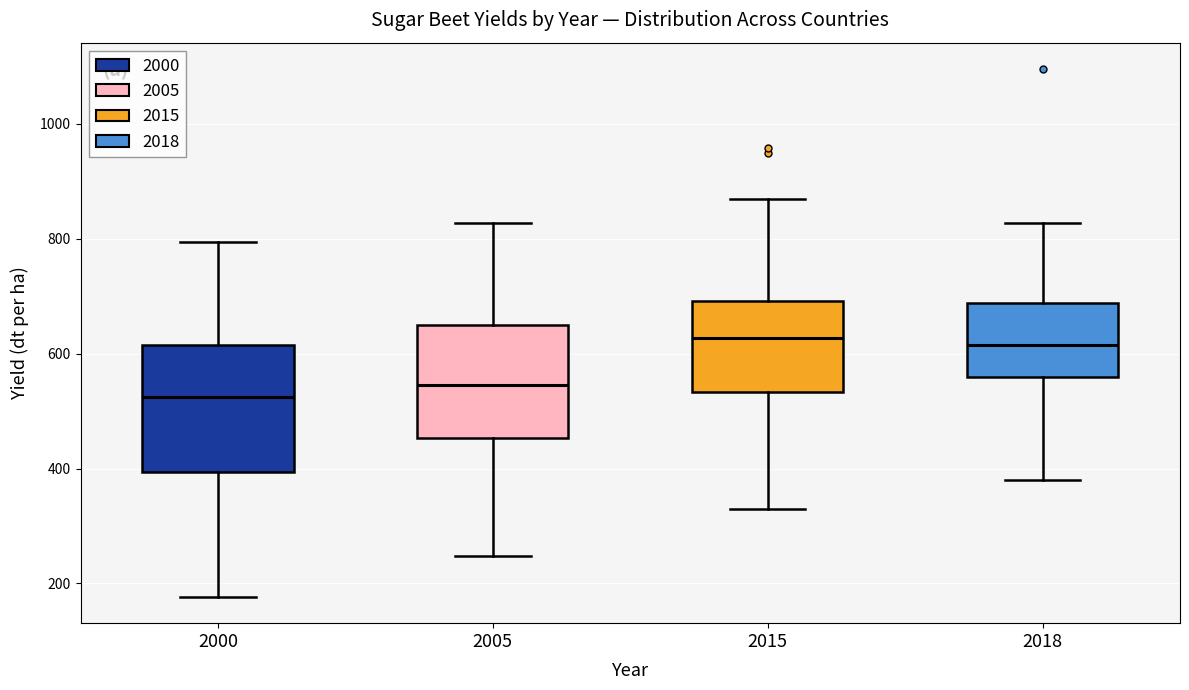

Reading left to right, transcribe this box plot: for each box, give where its median line is, the range the box spans, and where its two whiskers end, as read against the y-axis. The values are not printed on the chart, so give them approximately, as read against the axis.

2000: median 520, box 400 to 620, whiskers 180 to 800
2005: median 540, box 460 to 640, whiskers 240 to 820
2015: median 620, box 540 to 700, whiskers 340 to 880
2018: median 620, box 560 to 680, whiskers 380 to 820